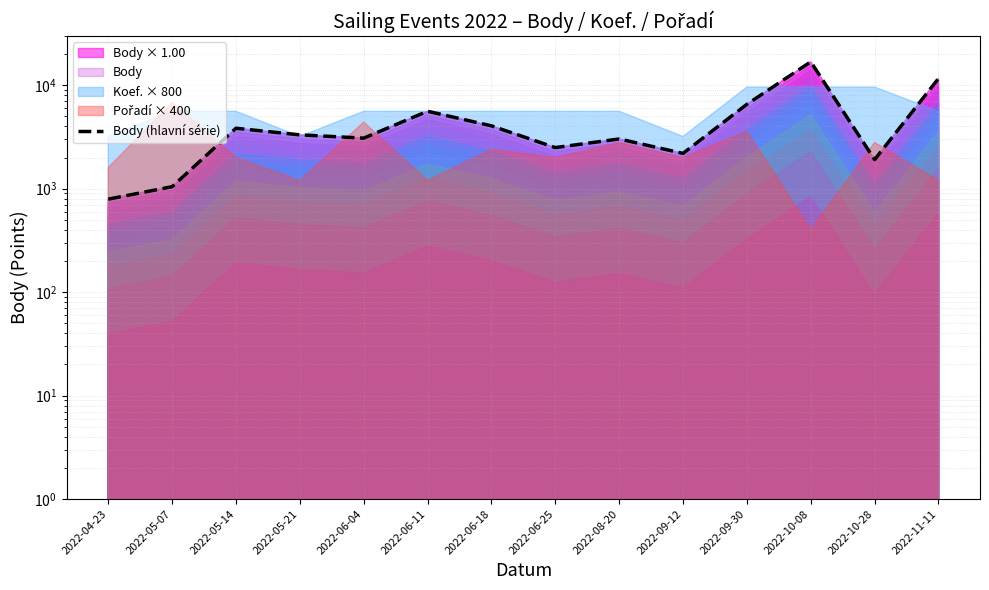

What is the value of the 3rd point from the left?

3837